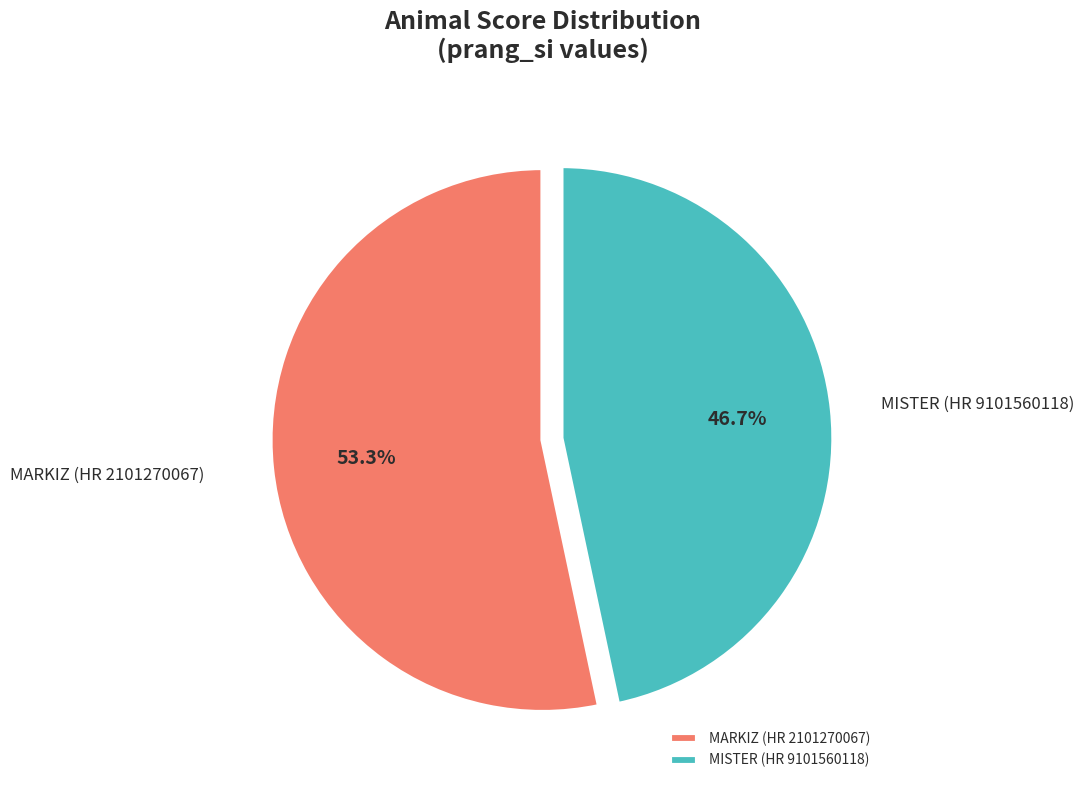

The MISTER (HR 9101560118) slice represents 47% of the pie. True or false?

True